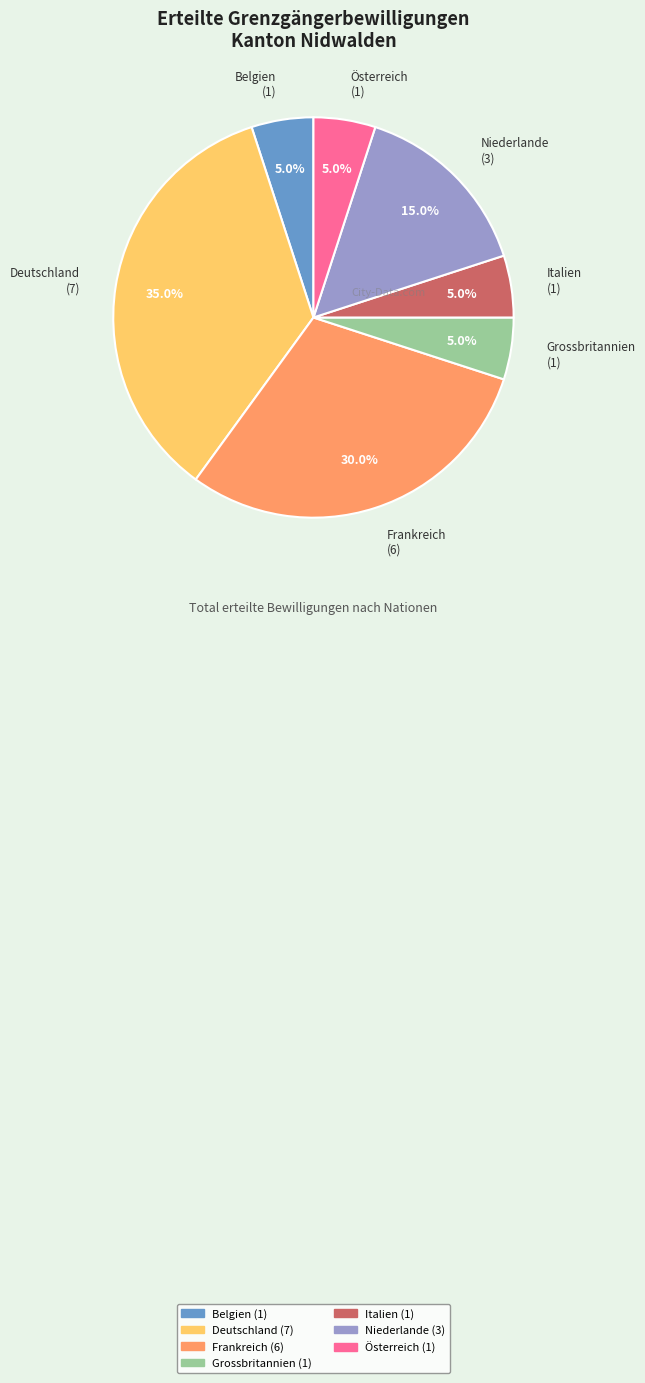

How many slices are in this pie chart?

7